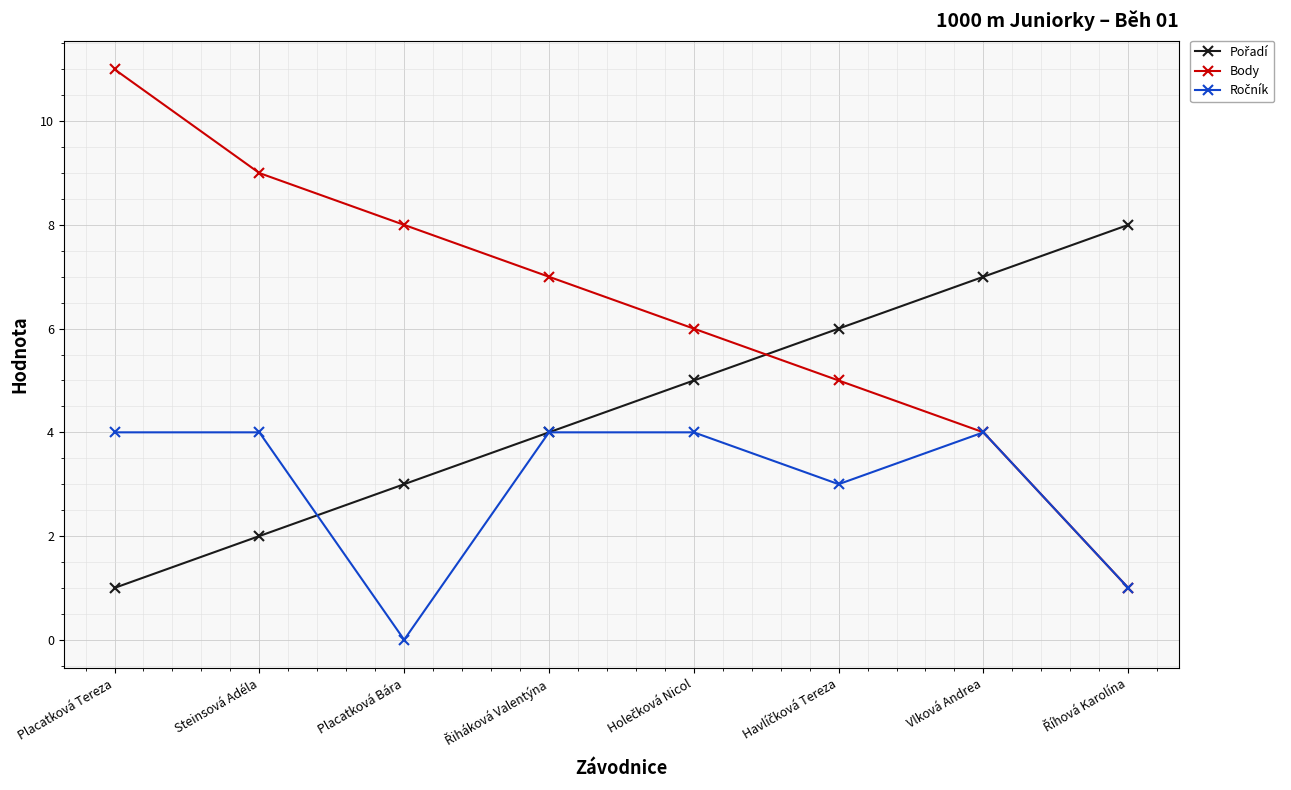

Which series has the largest total across all categories?

Body